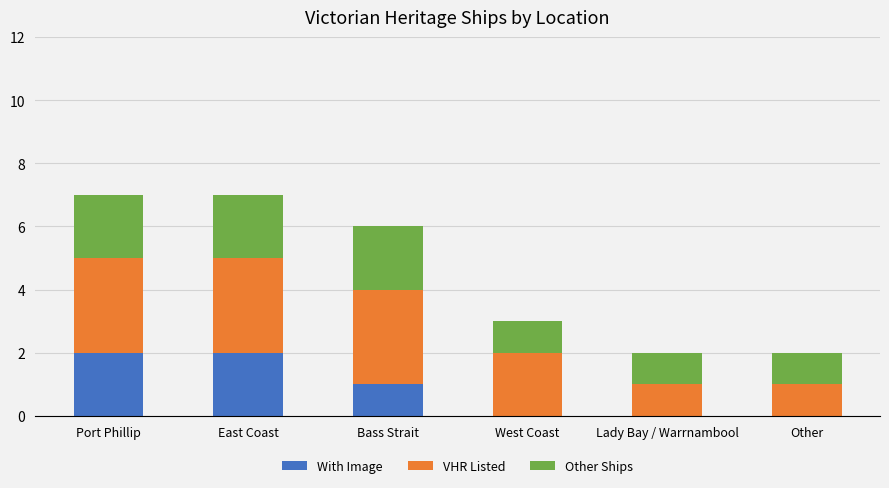

Count the number of categories in the chart.

6